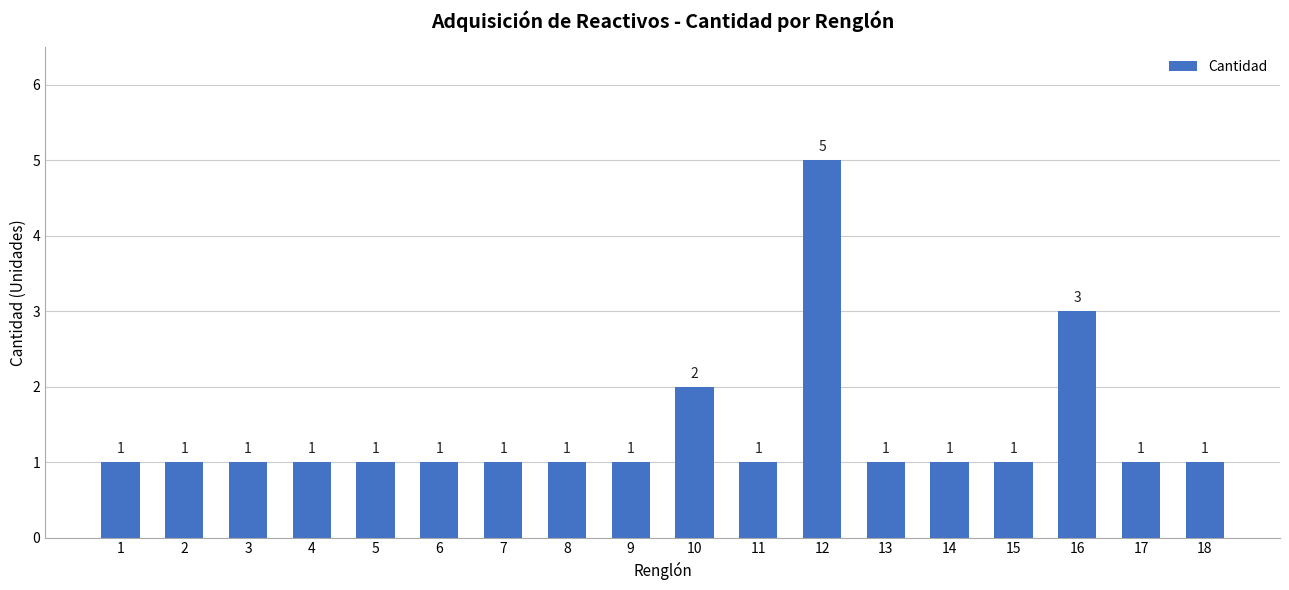

Count the number of values greater than 1.

3